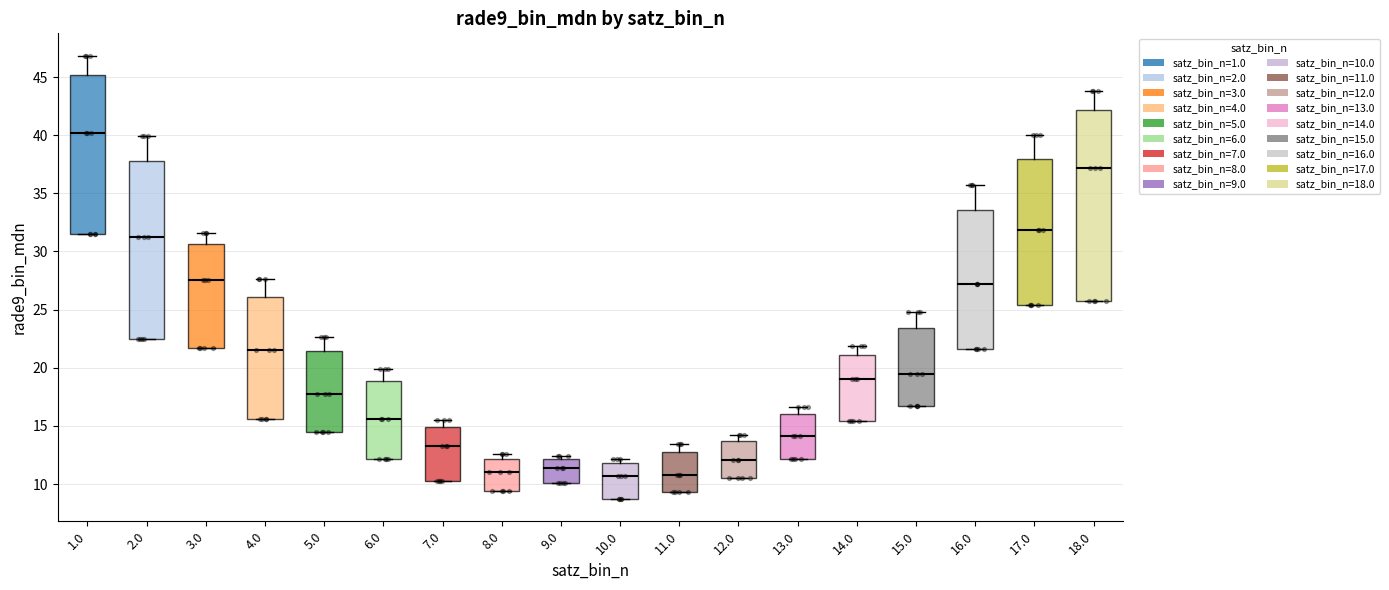

Reading left to right, read every box against the y-axis: the position of its median line, the range the box covers, and the ends of its whiskers. The values are not printed on the chart, so give them approximately, as read against the axis.

1.0: median 40.0, box 31.5 to 45.0, whiskers 31.5 to 47.0
2.0: median 31.0, box 22.5 to 38.0, whiskers 22.5 to 40.0
3.0: median 27.5, box 21.5 to 30.5, whiskers 21.5 to 31.5
4.0: median 21.5, box 15.5 to 26.0, whiskers 15.5 to 27.5
5.0: median 17.5, box 14.5 to 21.5, whiskers 14.5 to 22.5
6.0: median 15.5, box 12.0 to 19.0, whiskers 12.0 to 20.0
7.0: median 13.5, box 10.5 to 15.0, whiskers 10.5 to 15.5
8.0: median 11.0, box 9.5 to 12.0, whiskers 9.5 to 12.5
9.0: median 11.5, box 10.0 to 12.0, whiskers 10.0 to 12.5
10.0: median 10.5, box 8.5 to 12.0, whiskers 8.5 to 12.0 (just above the box's upper edge)
11.0: median 11.0, box 9.5 to 13.0, whiskers 9.5 to 13.5
12.0: median 12.0, box 10.5 to 13.5, whiskers 10.5 to 14.0
13.0: median 14.0, box 12.0 to 16.0, whiskers 12.0 to 16.5
14.0: median 19.0, box 15.5 to 21.0, whiskers 15.5 to 22.0
15.0: median 19.5, box 16.5 to 23.5, whiskers 16.5 to 25.0
16.0: median 27.0, box 21.5 to 33.5, whiskers 21.5 to 35.5
17.0: median 32.0, box 25.5 to 38.0, whiskers 25.5 to 40.0
18.0: median 37.0, box 25.5 to 42.0, whiskers 25.5 to 44.0